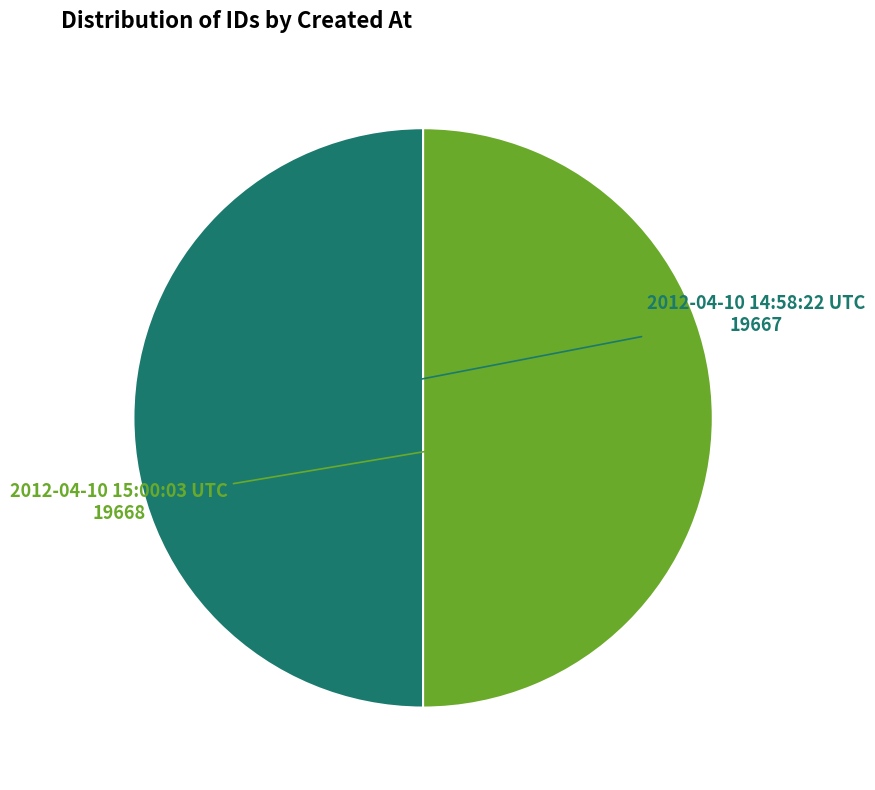

True or false: 2012-04-10 15:00:03 UTC accounts for 50% of the total.

True